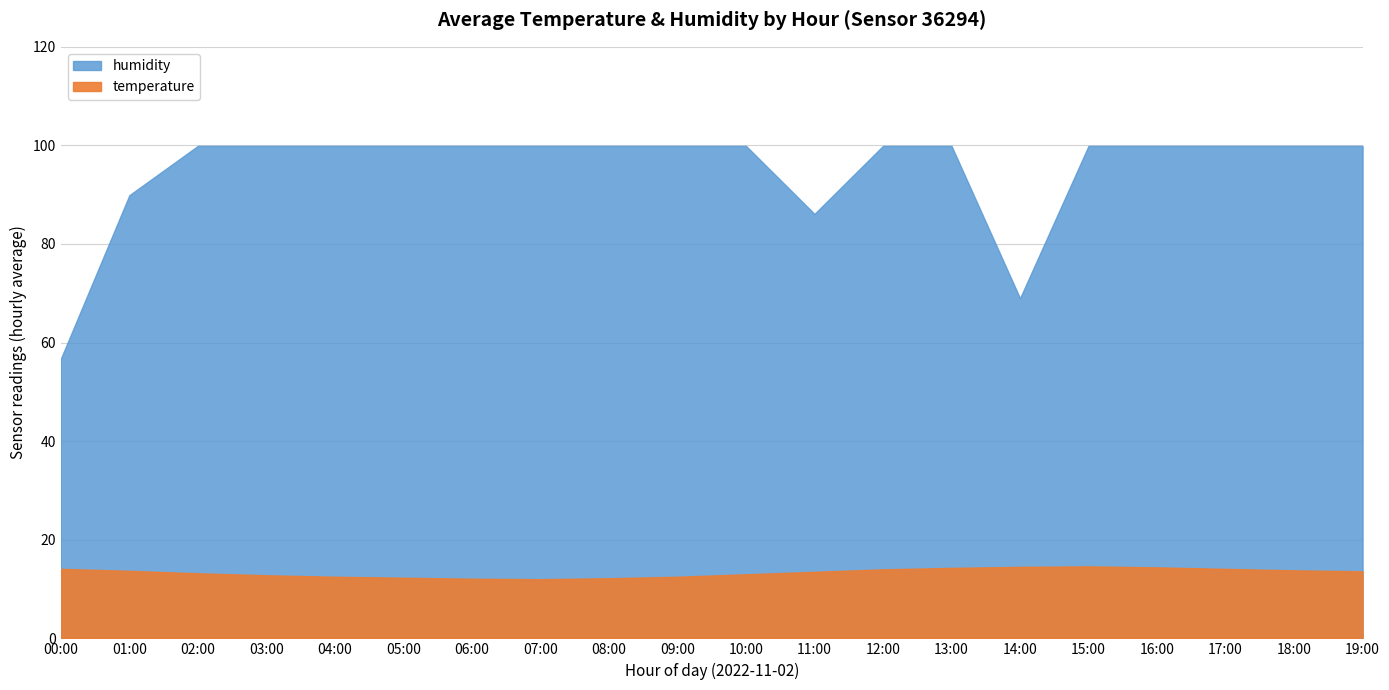

At how many categories does at least one series exceed 59?

19